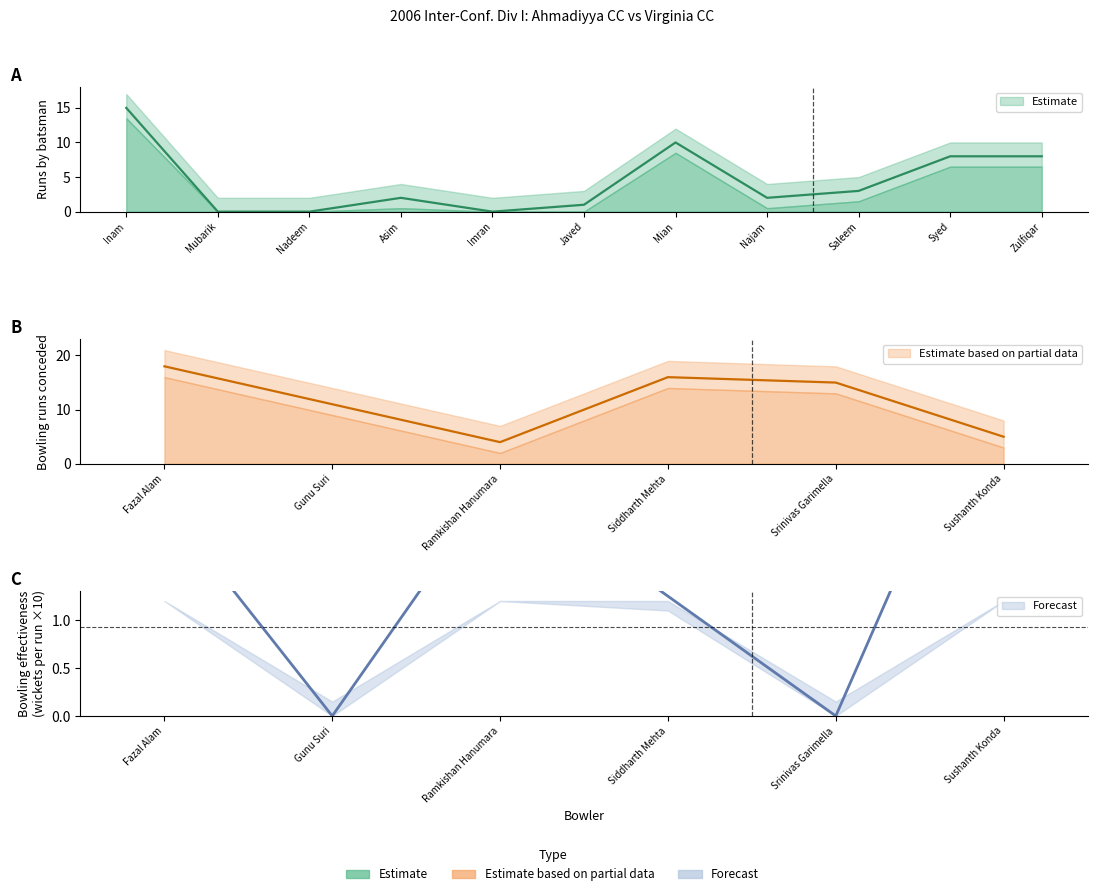

Which label corresponds to the smallest value in the chart?

Mubarik